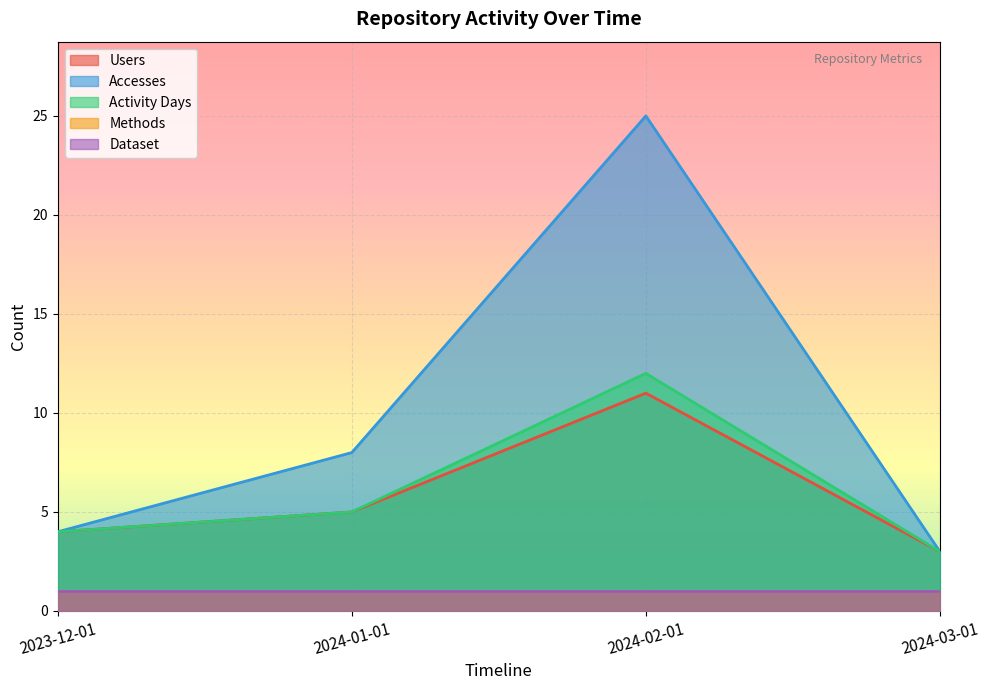

What is the difference between the Accesses values at 2024-01-01 and 2023-12-01?

4